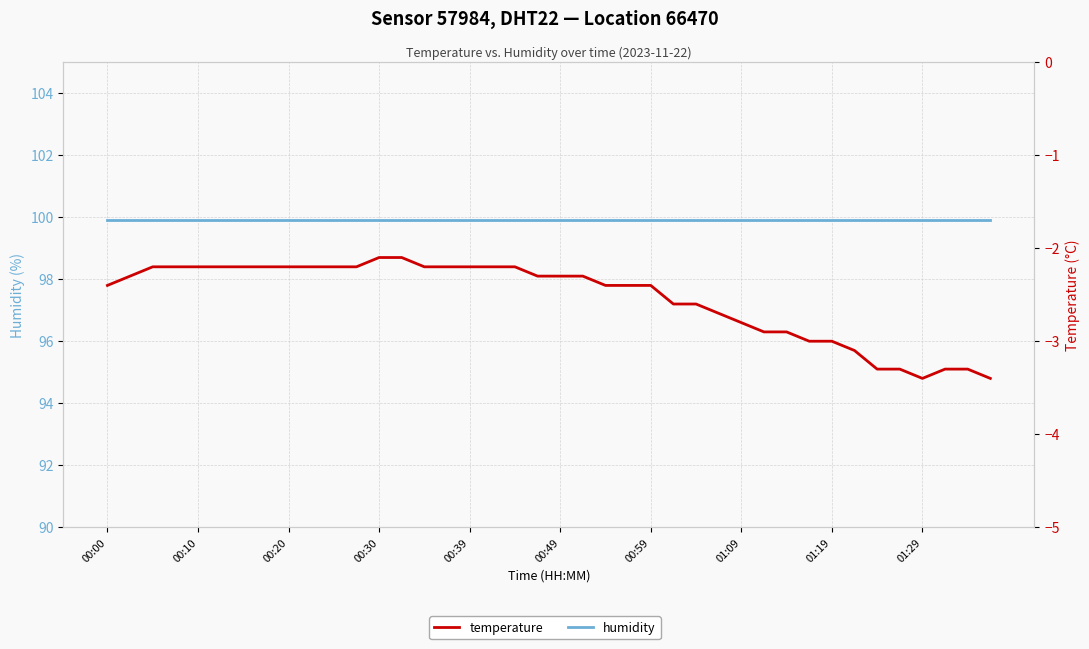

What is the total value across all series at 31?

96.9